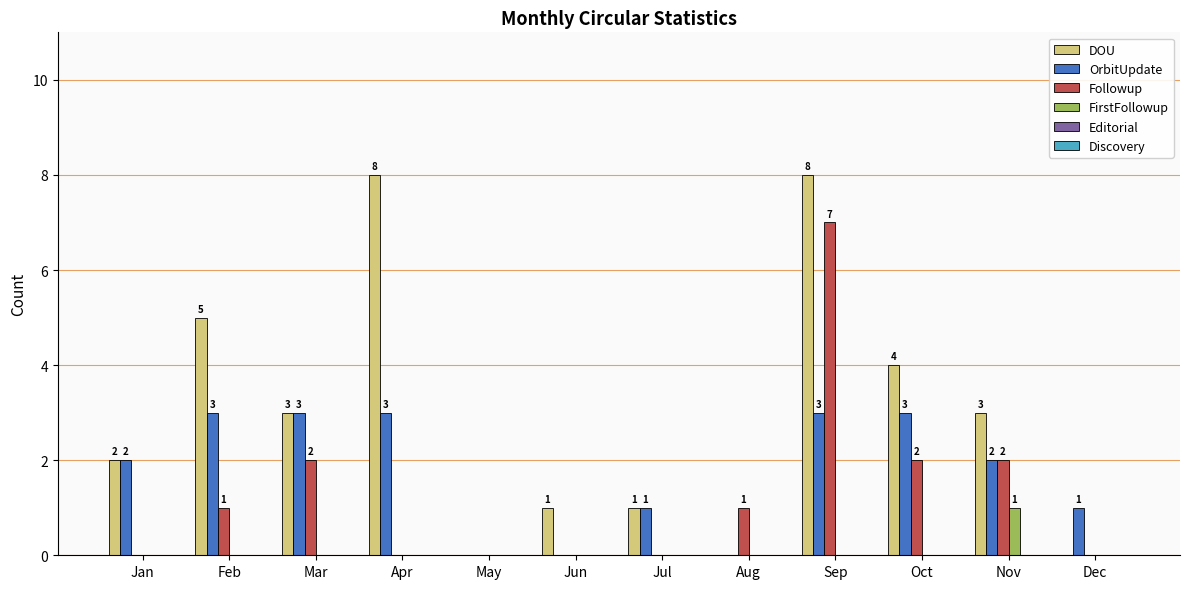

Is it true that Followup equals 3 at Oct?

False